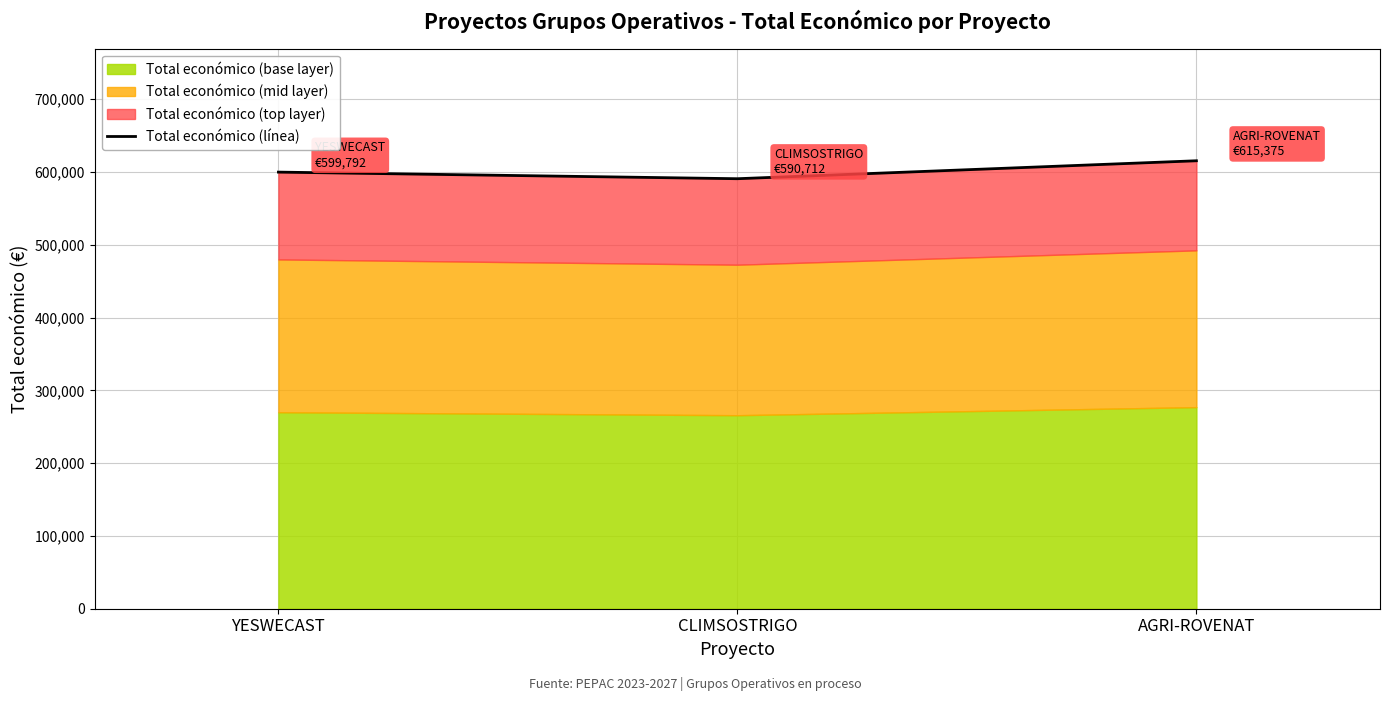

Reading left to right, extract all data points from this chart.

599792	590712	615375